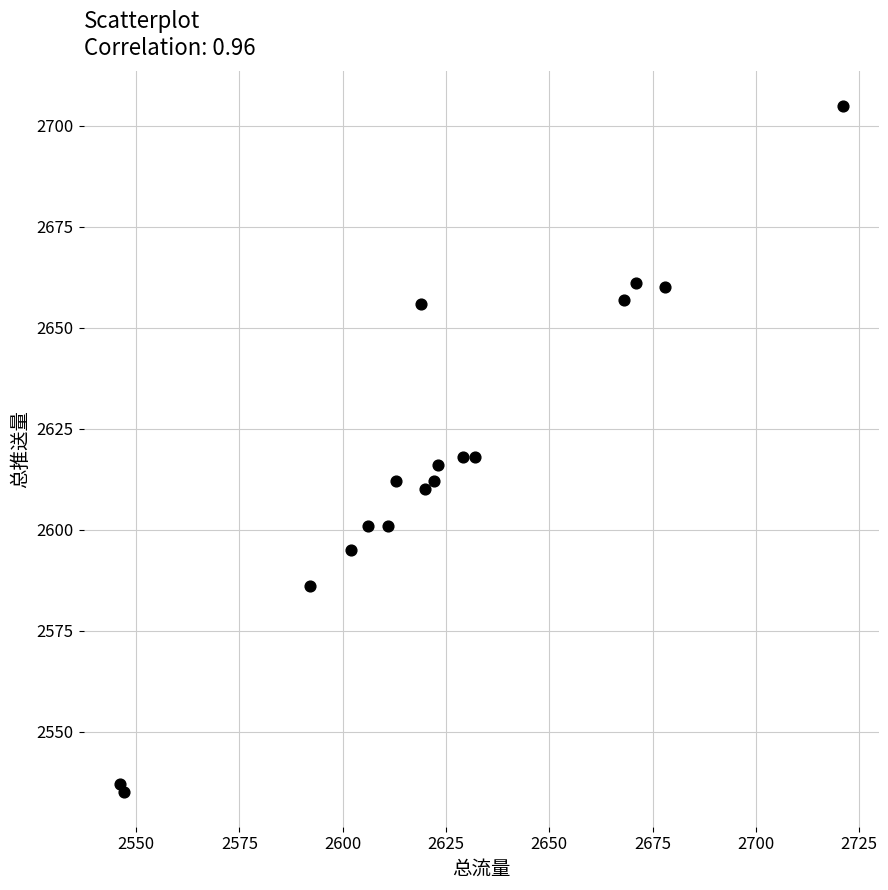

What is the range of Y values (max minus min)?

170